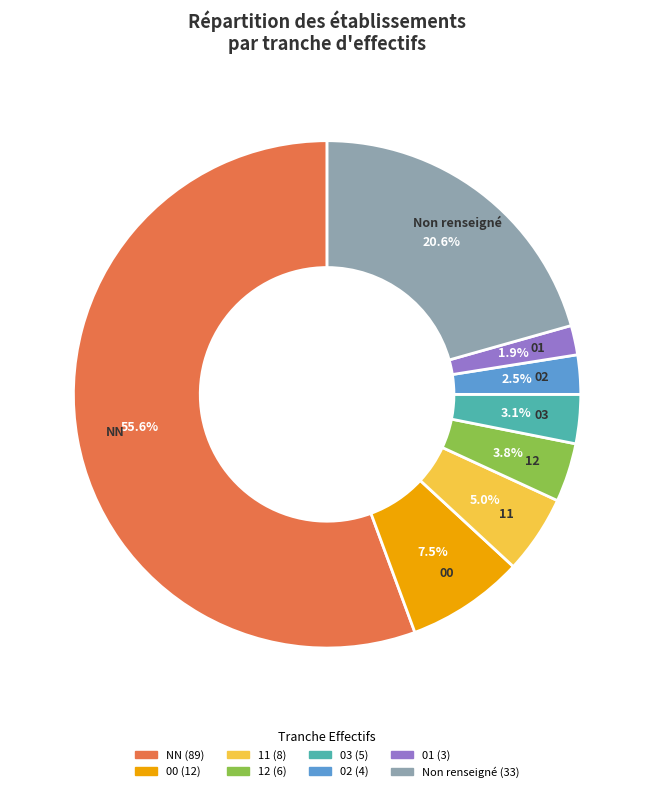

Which slice is the smallest?

01